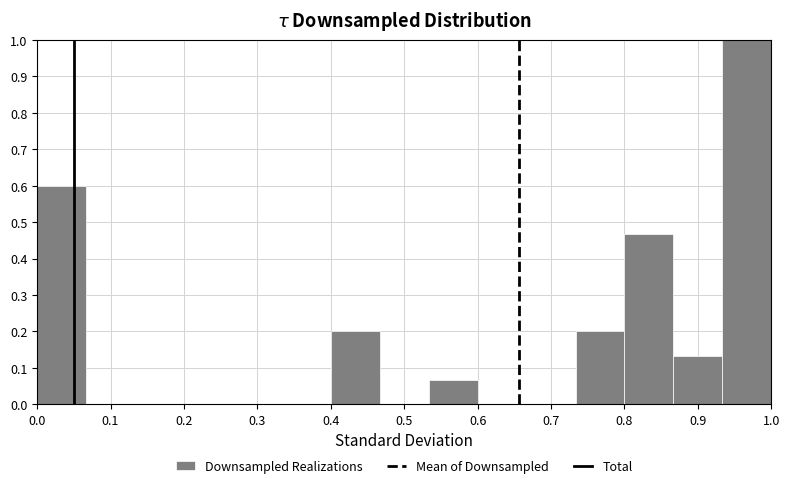

Reading left to right, list every bar in this chart as the range it spans on the x-axis followed by its height. Neither the bar edges nor the heights are printed on the chart, so give them approximately, as read against the axes.

0.00 to 0.07: 0.60
0.07 to 0.13: 0
0.13 to 0.20: 0
0.20 to 0.27: 0
0.27 to 0.33: 0
0.33 to 0.40: 0
0.40 to 0.47: 0.20
0.47 to 0.53: 0
0.53 to 0.60: 0.07
0.60 to 0.67: 0
0.67 to 0.73: 0
0.73 to 0.80: 0.20
0.80 to 0.87: 0.47
0.87 to 0.93: 0.13
0.93 to 1.00: 1.00